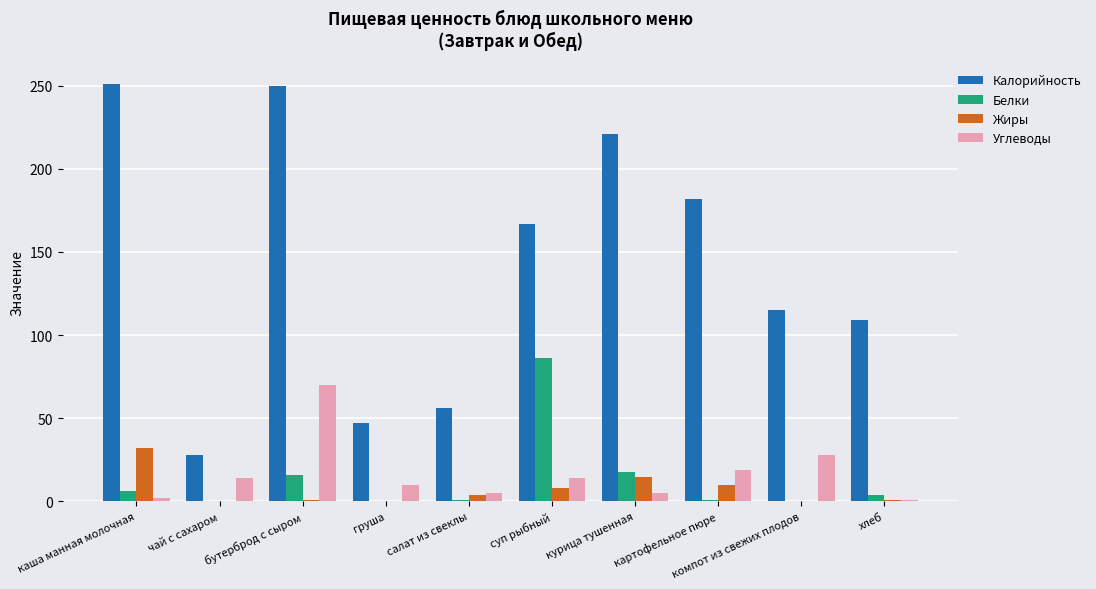

What is the difference between the Белки values at салат из свеклы and груша?

1